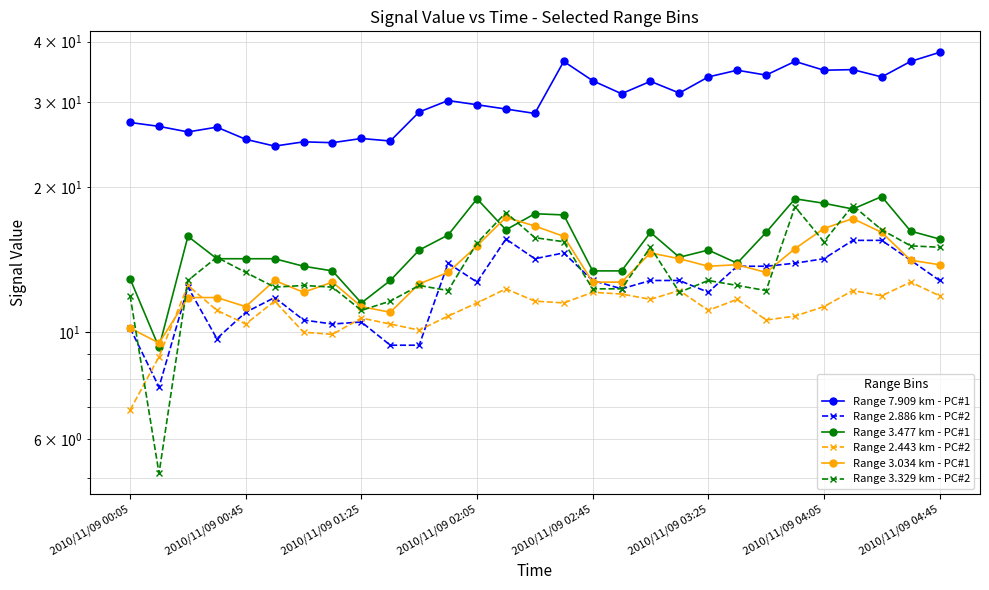

Which has a higher value, 9 or 13?

13